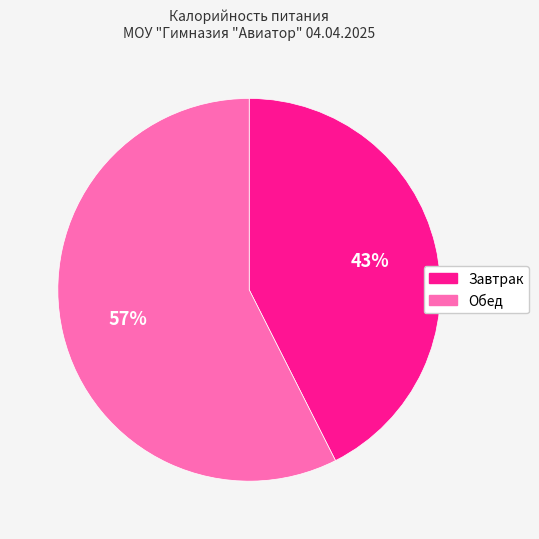

Between Обед and Завтрак, which is larger?

Обед